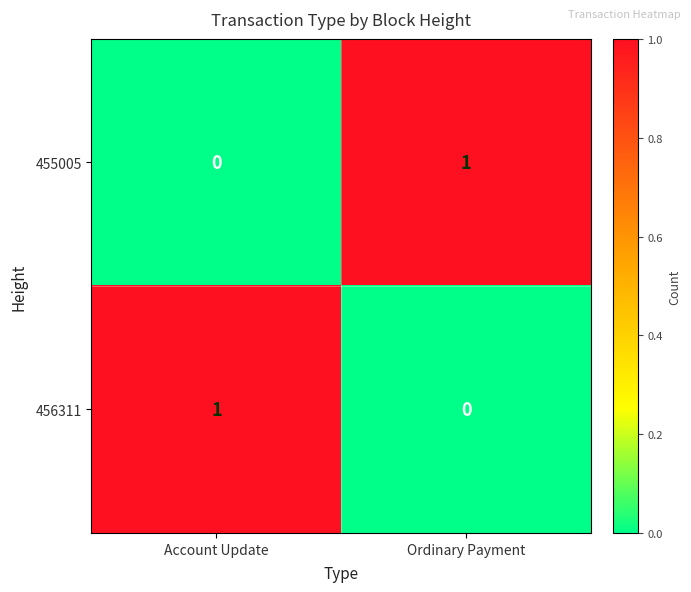

At how many categories does at least one series exceed 0?

2